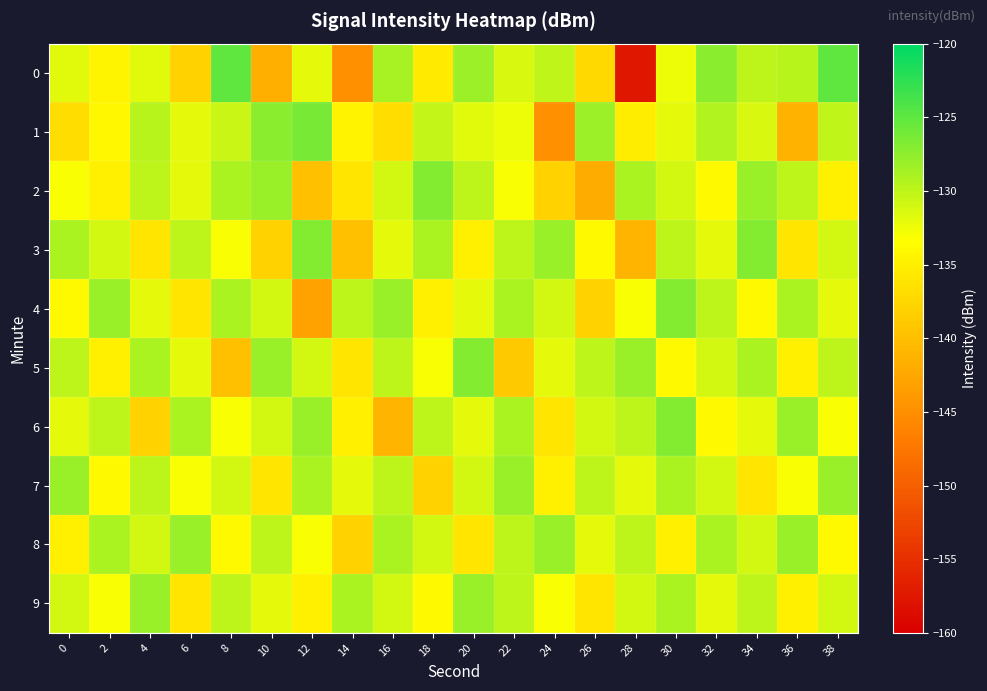

How many categories are shown in the chart?

20